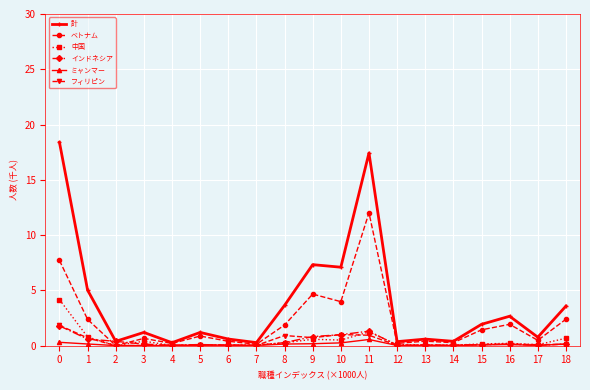

What is the difference between the highest and lowest values at 5?

1.2